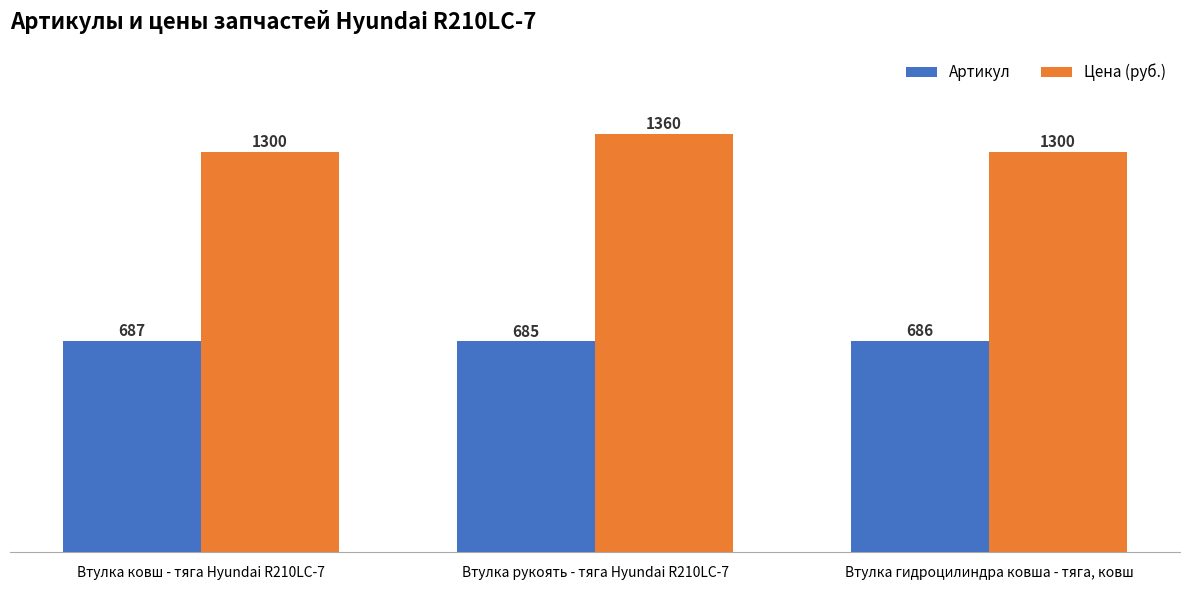

Reading right to left, extract all data points from this chart.

Артикул: 686	685	687
Цена (руб.): 1300	1360	1300